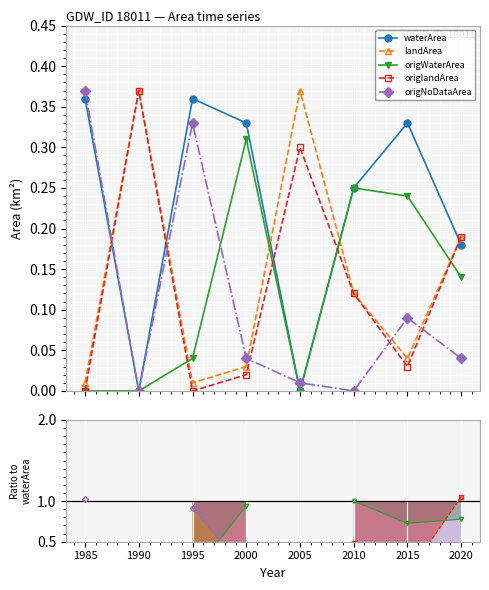

True or false: waterArea has a value of 0.3 at 2015.

True